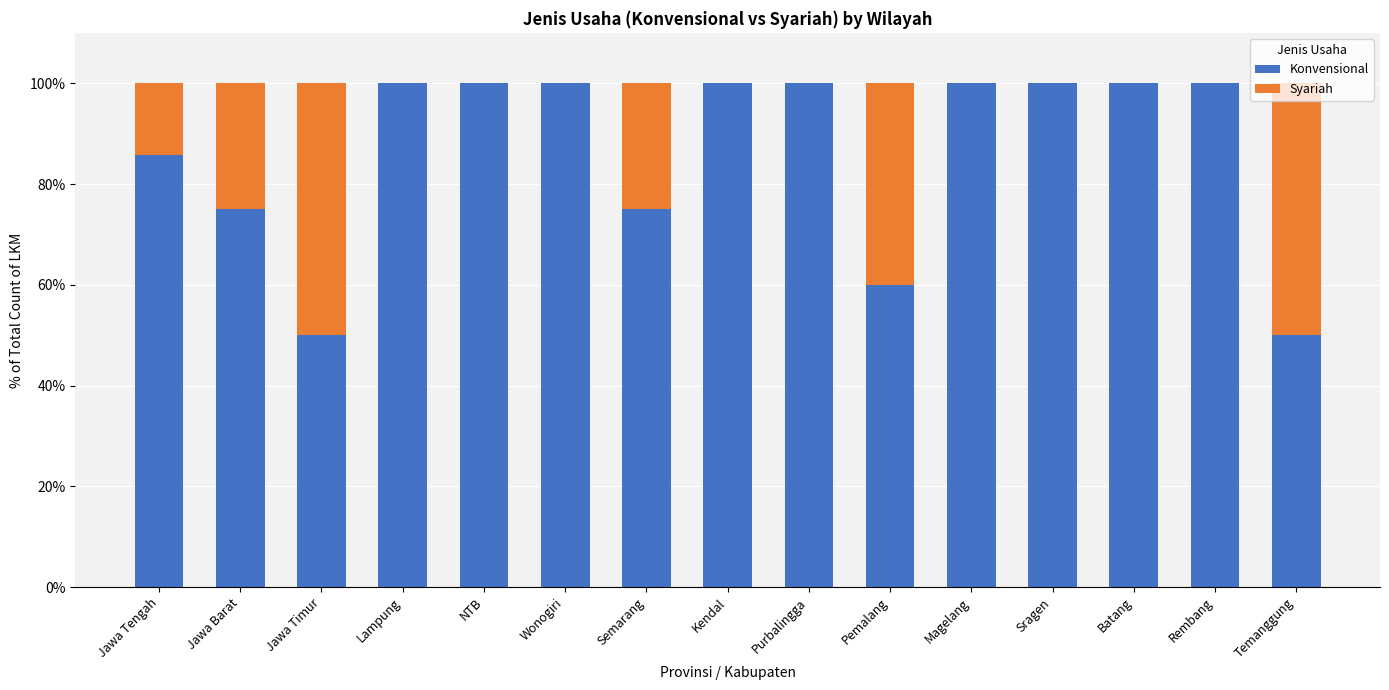

Read the Konvensional value at Temanggung.

50.0